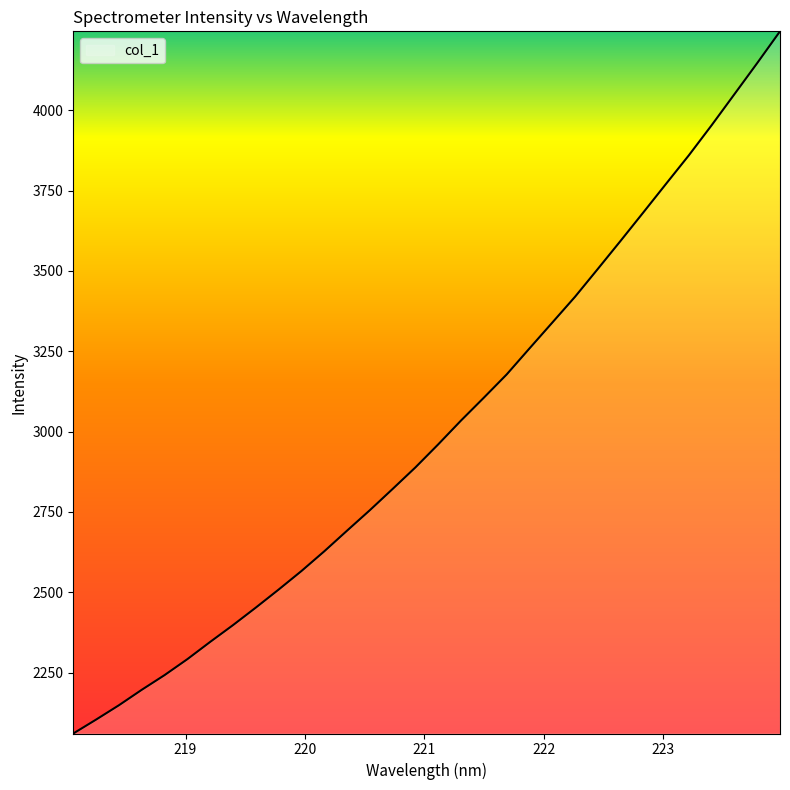

What is the maximum value shown in the chart?

4245.5